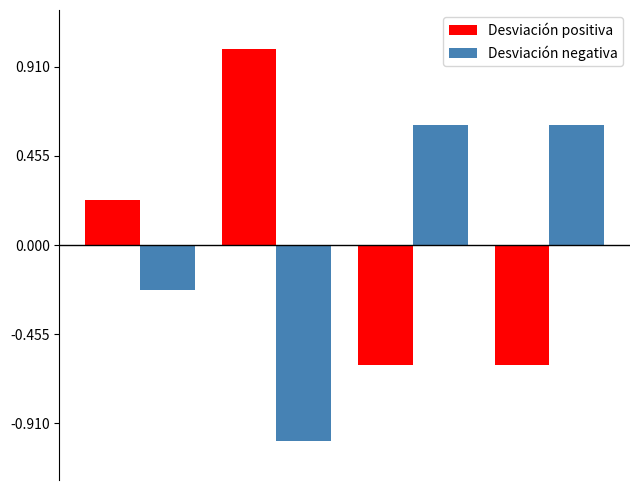

Does the chart contain any negative values?

Yes